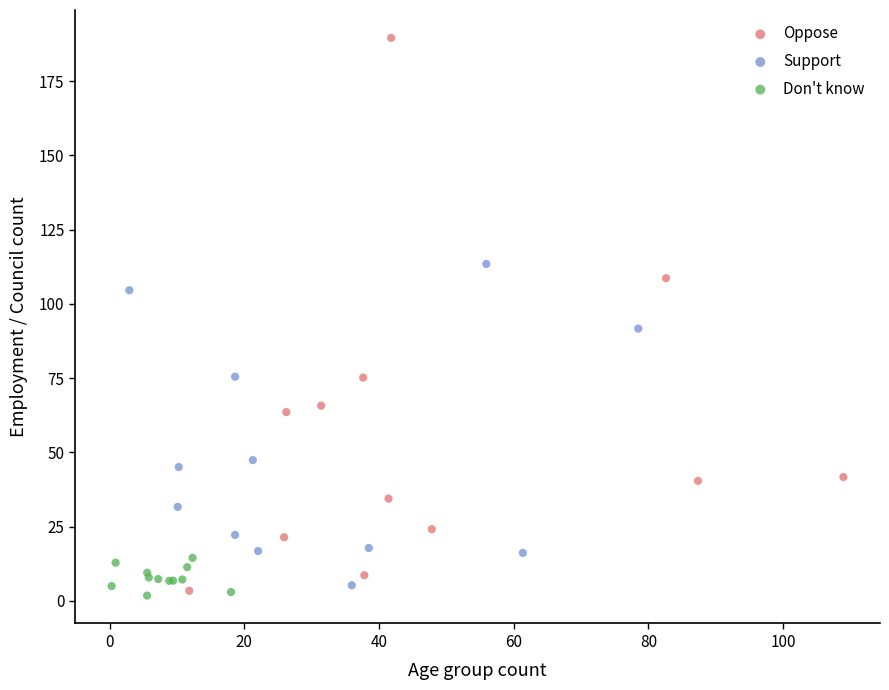

Which series contains the highest Y value?

Oppose